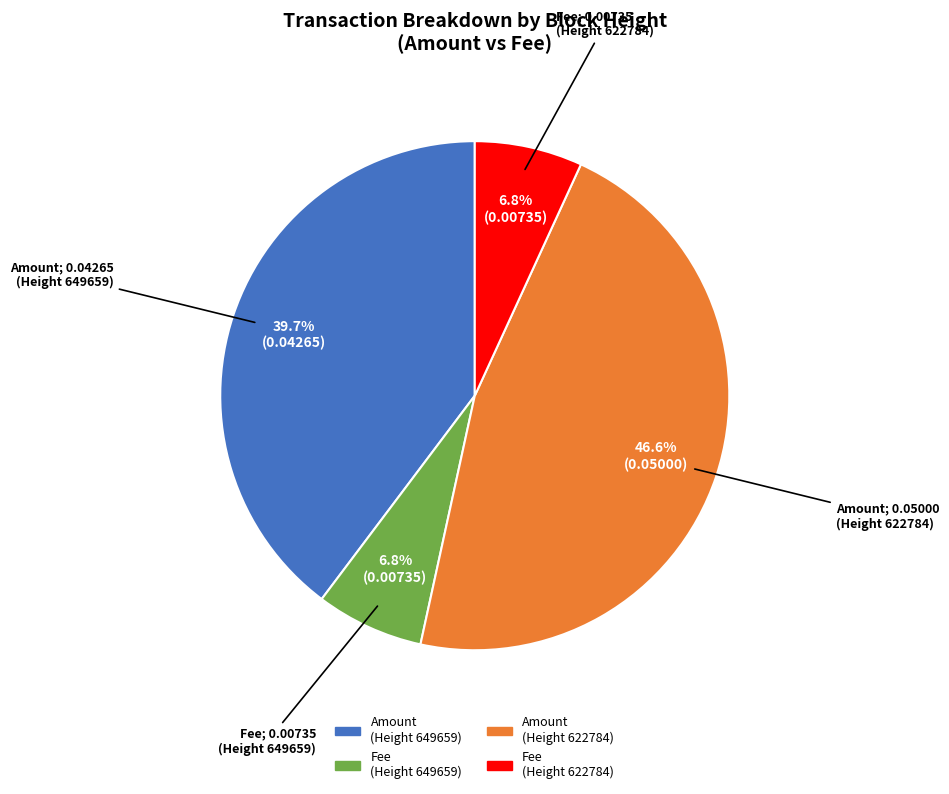

Count the number of slices in the pie.

4